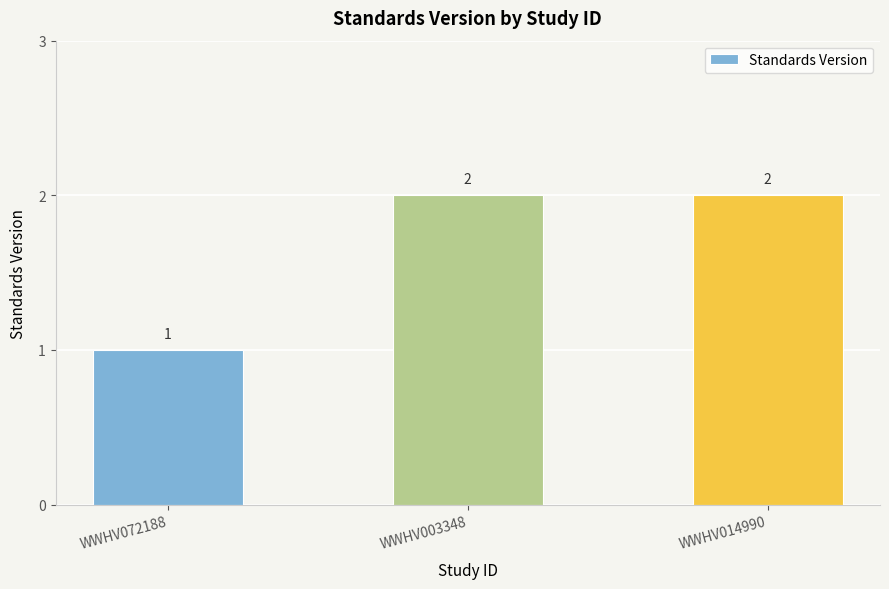

What is the greatest value displayed?

2